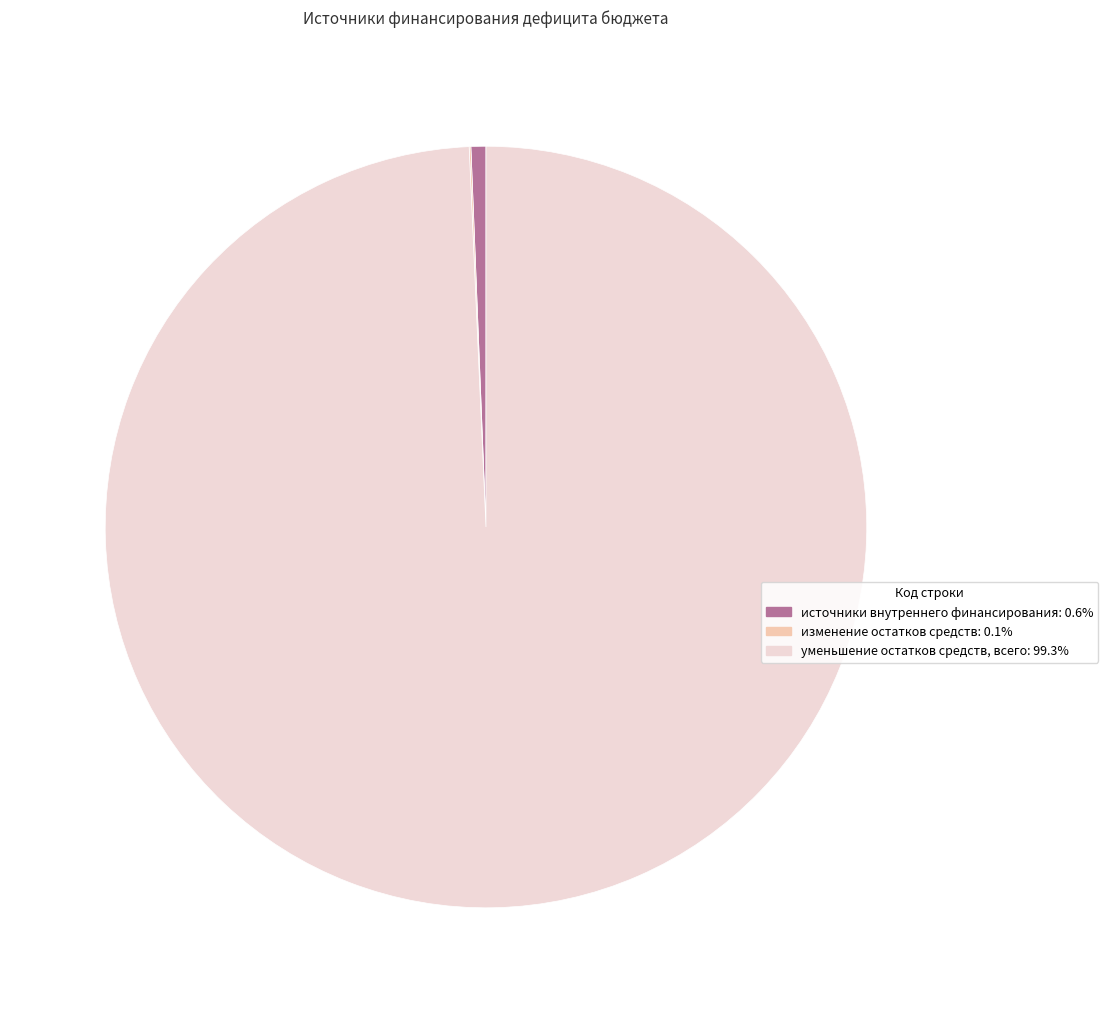

Is the sum of источники внутреннего финансирования and уменьшение остатков средств, всего greater than half?

Yes